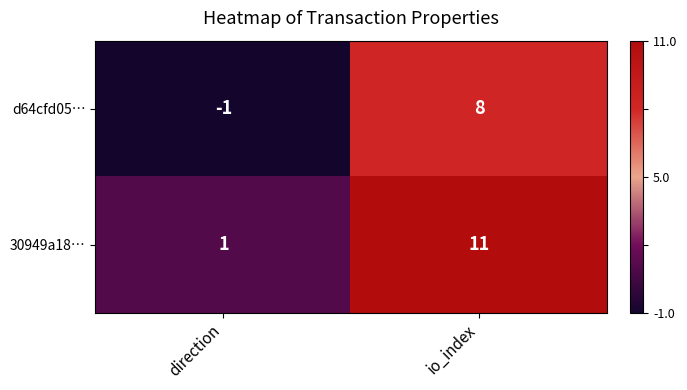

Where is 30949a18… nearest to the value 6?

direction